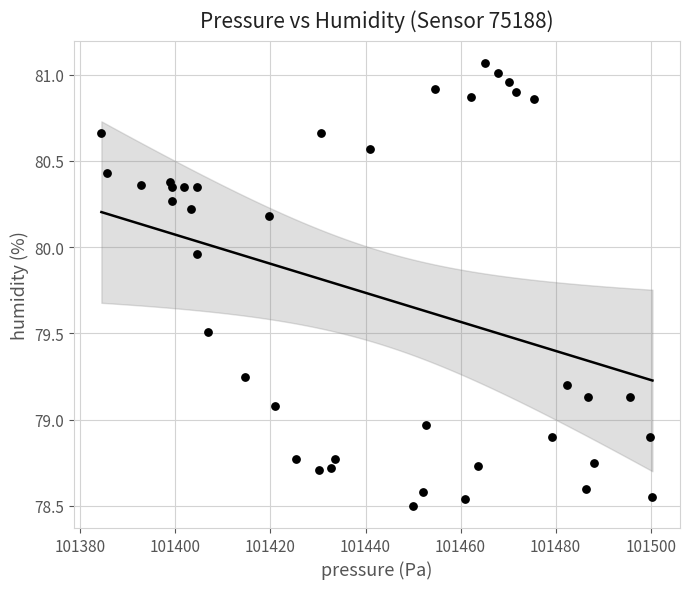

What is the range of Y values (max minus min)?

2.6